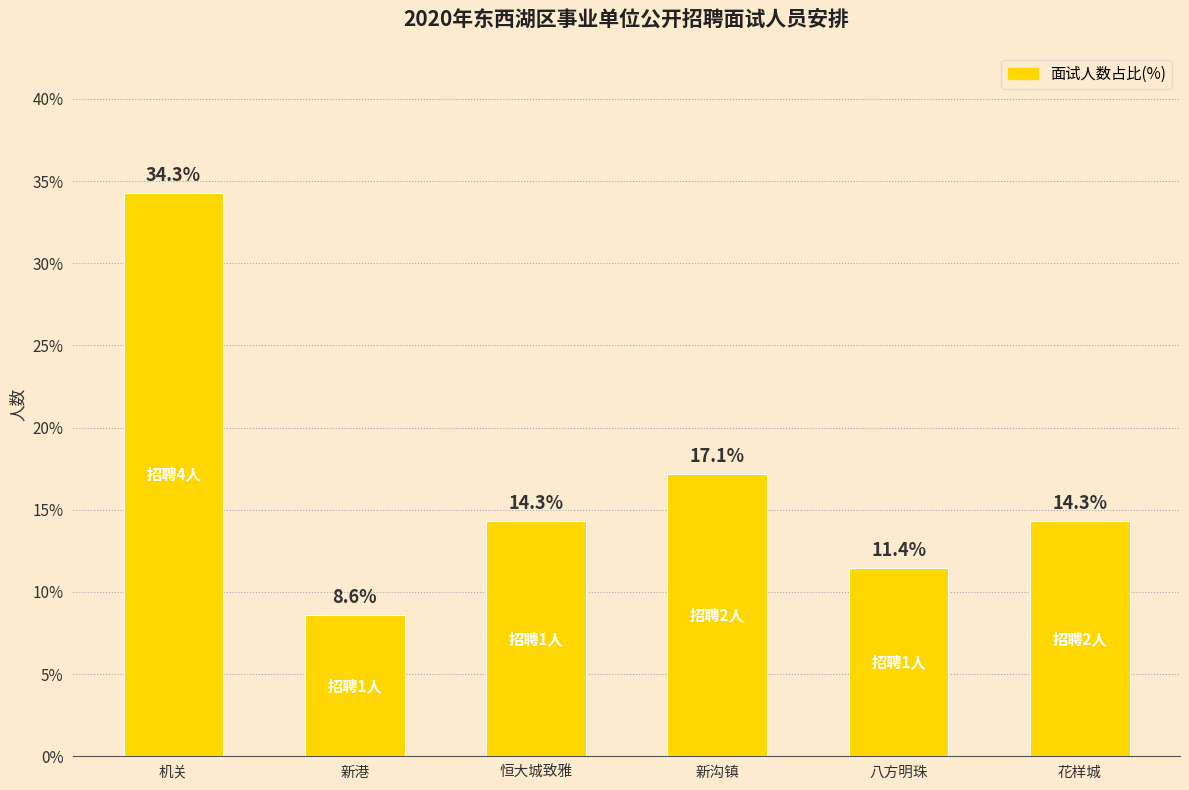

What is the difference between the second highest and second lowest values?

5.7